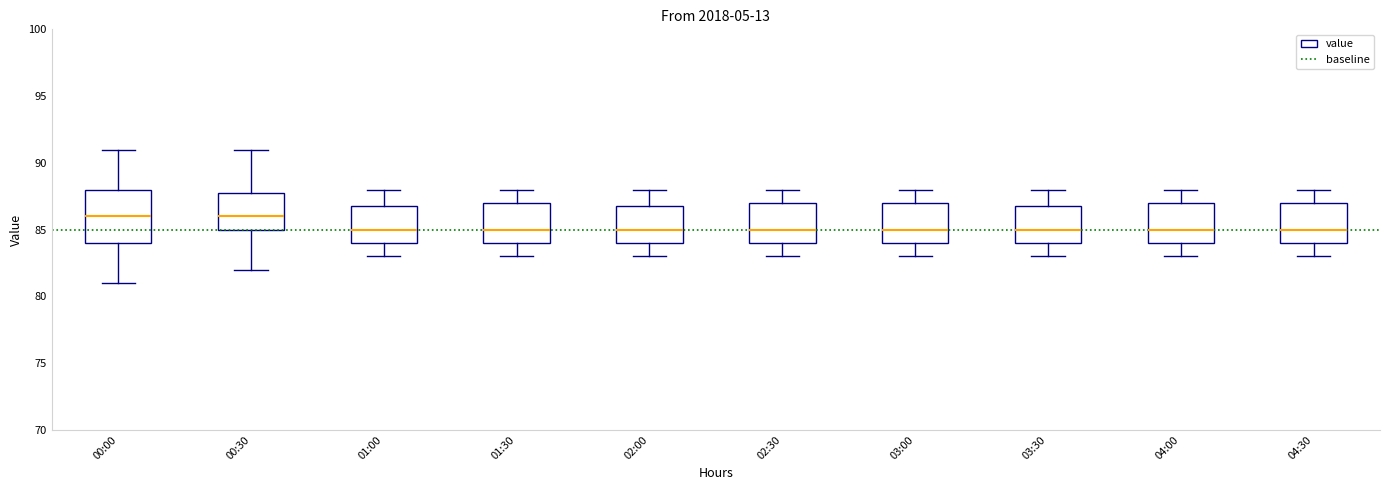

Reading left to right, read every box against the y-axis: the position of its median line, the range the box covers, and the ends of its whiskers. The values are not printed on the chart, so give them approximately, as read against the axis.

00:00: median 86, box 84 to 88, whiskers 81 to 91
00:30: median 86, box 85 to 88, whiskers 82 to 91
01:00: median 85, box 84 to 87, whiskers 83 to 88
01:30: median 85, box 84 to 87, whiskers 83 to 88
02:00: median 85, box 84 to 87, whiskers 83 to 88
02:30: median 85, box 84 to 87, whiskers 83 to 88
03:00: median 85, box 84 to 87, whiskers 83 to 88
03:30: median 85, box 84 to 87, whiskers 83 to 88
04:00: median 85, box 84 to 87, whiskers 83 to 88
04:30: median 85, box 84 to 87, whiskers 83 to 88